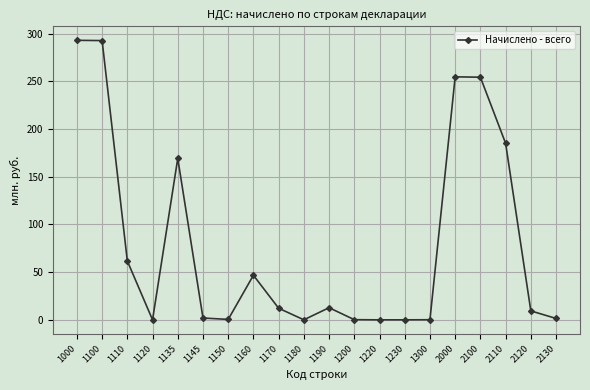

What is the sum of all values?

1596.7